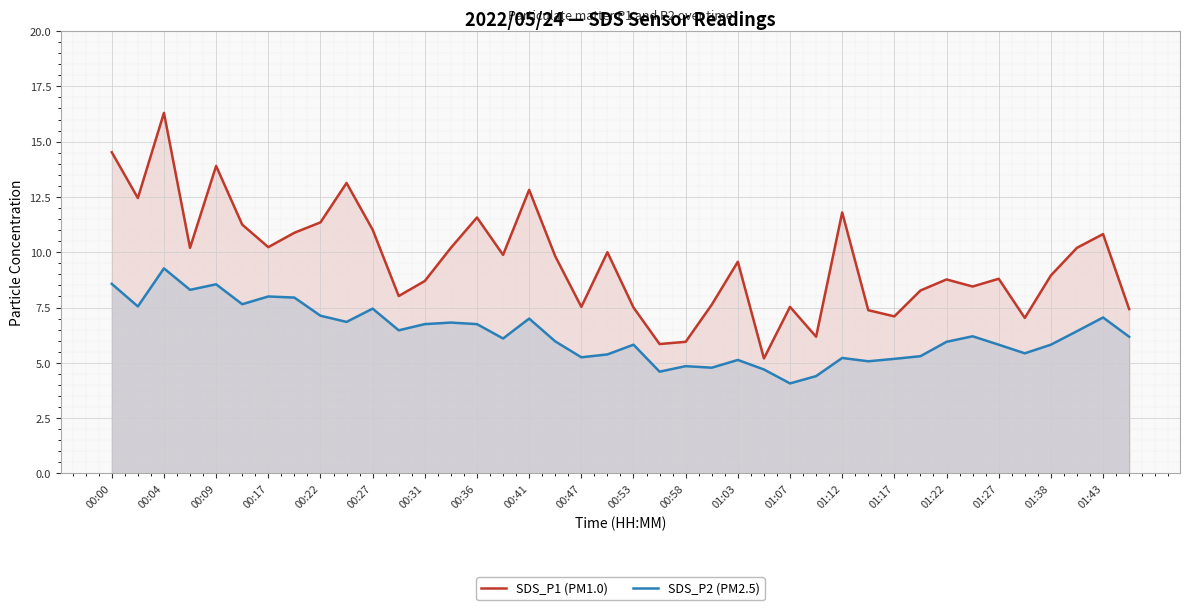

What is the difference between the maximum and minimum values in the SDS_P1 (PM1.0) series?

11.1